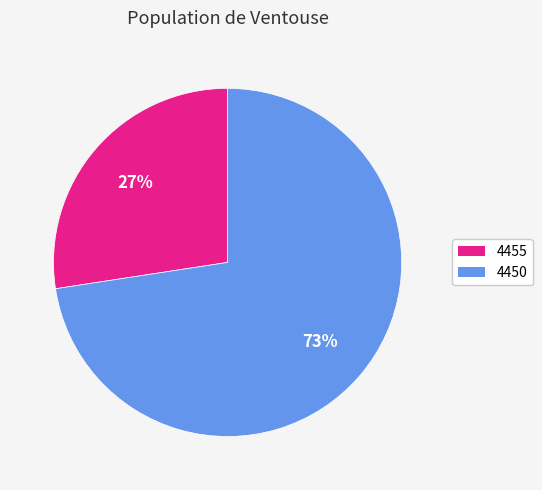

What percentage is the 4450 slice, to the nearest percent?

73%